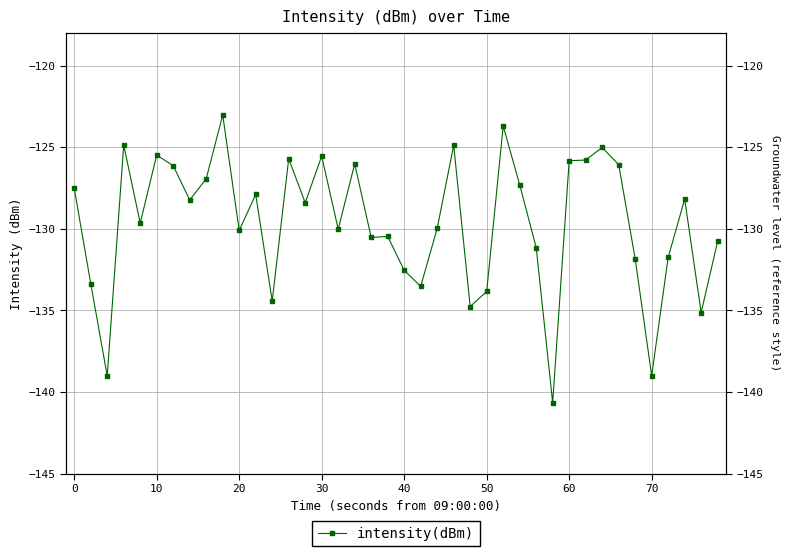

How many lines are shown in the chart?

1